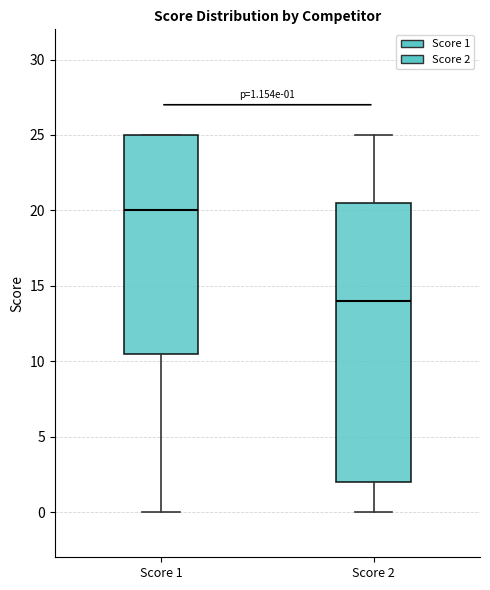

Which box is the tallest, from its lower edge to its upper edge?

Score 2